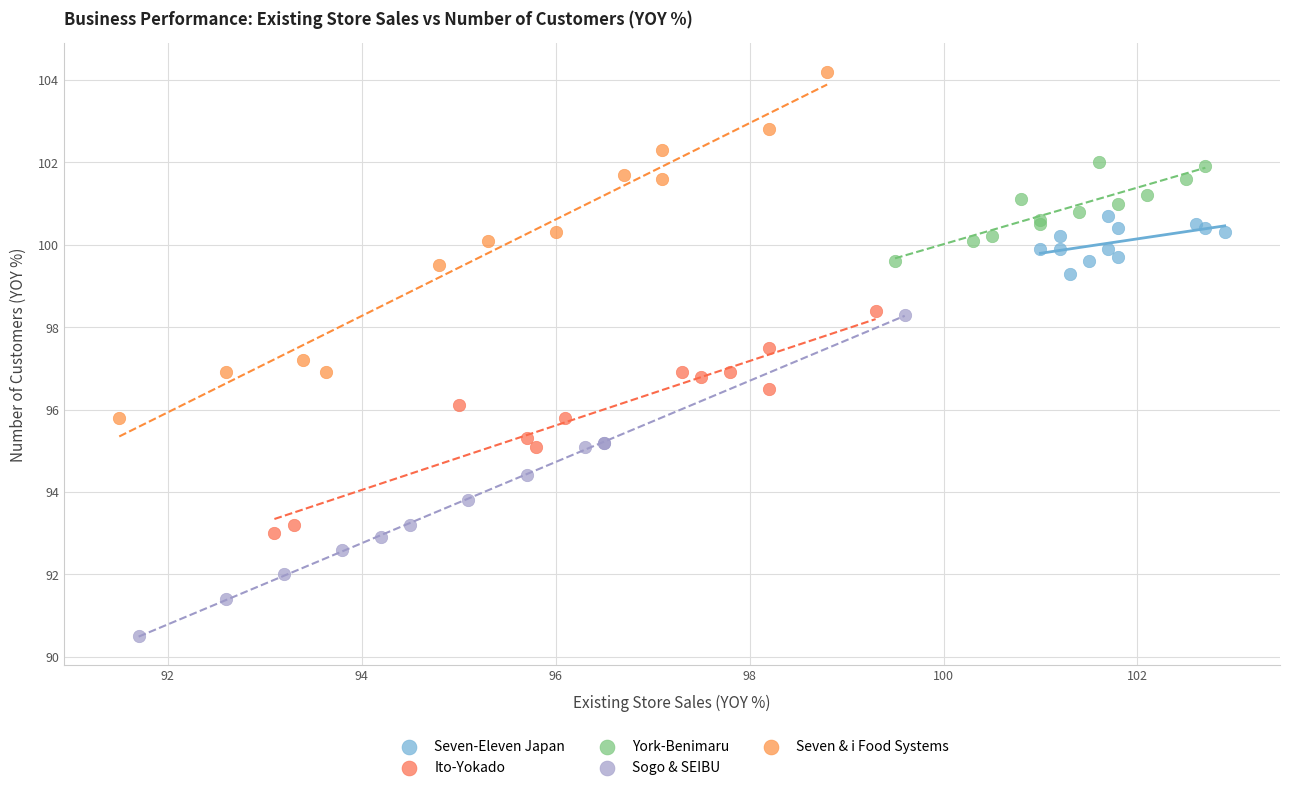

Which series reaches the minimum Y coordinate?

Sogo & SEIBU